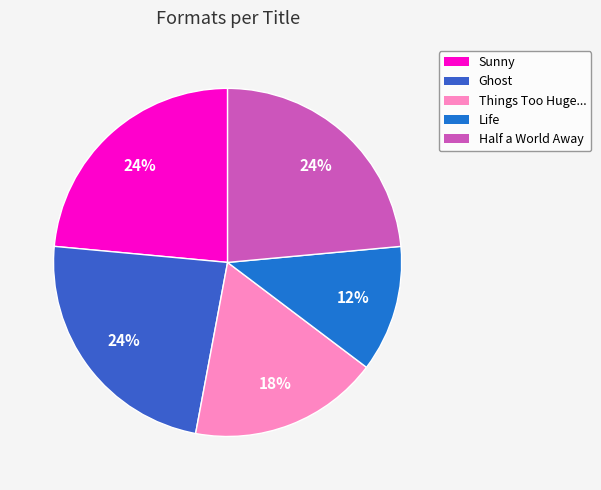

How many segments does this pie chart have?

5